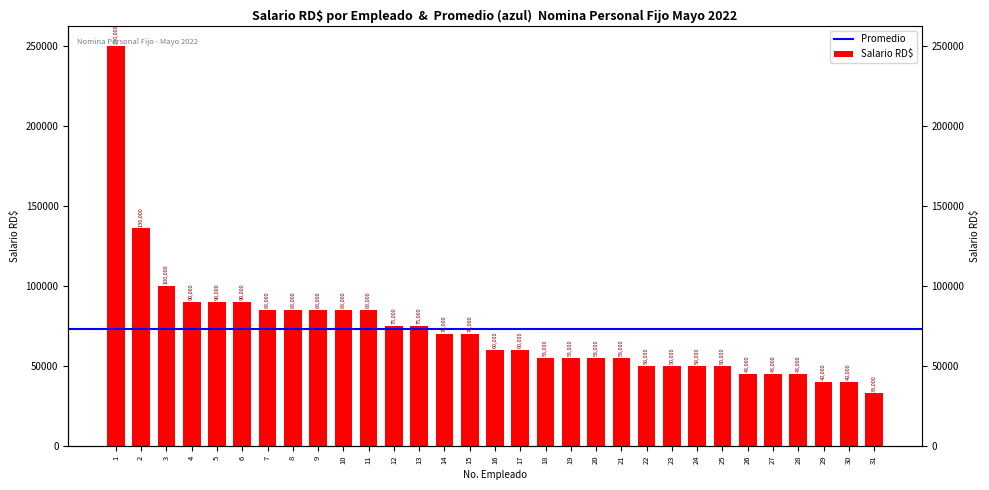

The value at 16 is 60000. True or false?

True